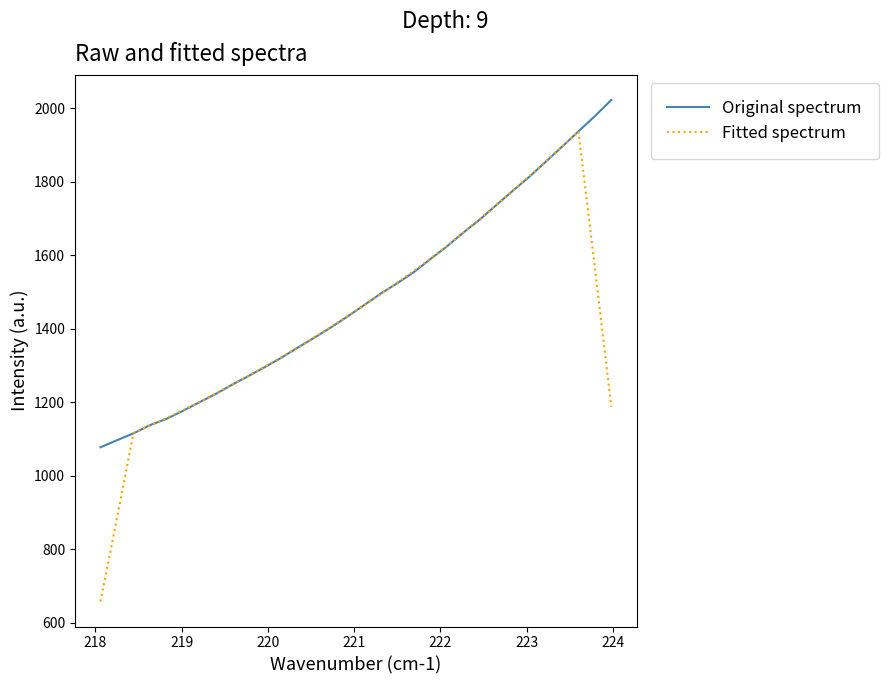

Rank the series by their maximum value, from lowest to highest.

Fitted spectrum, Original spectrum